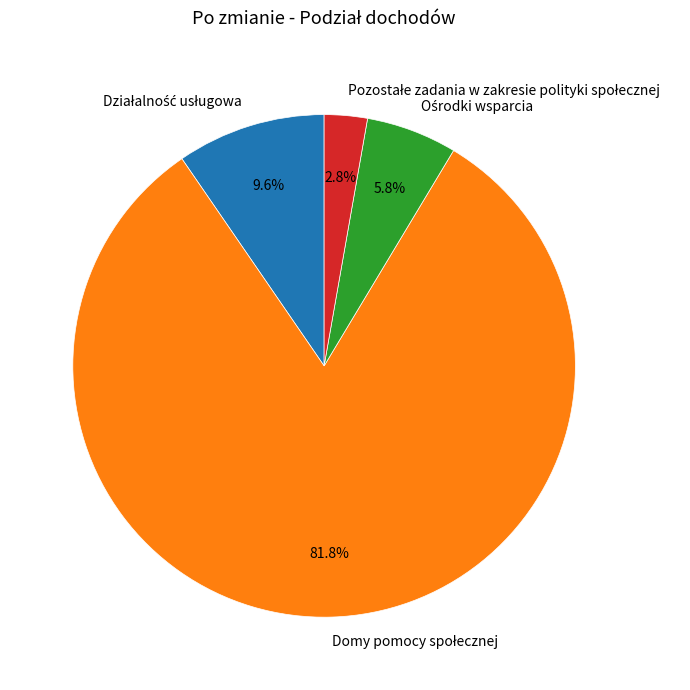

Count the number of slices in the pie.

4